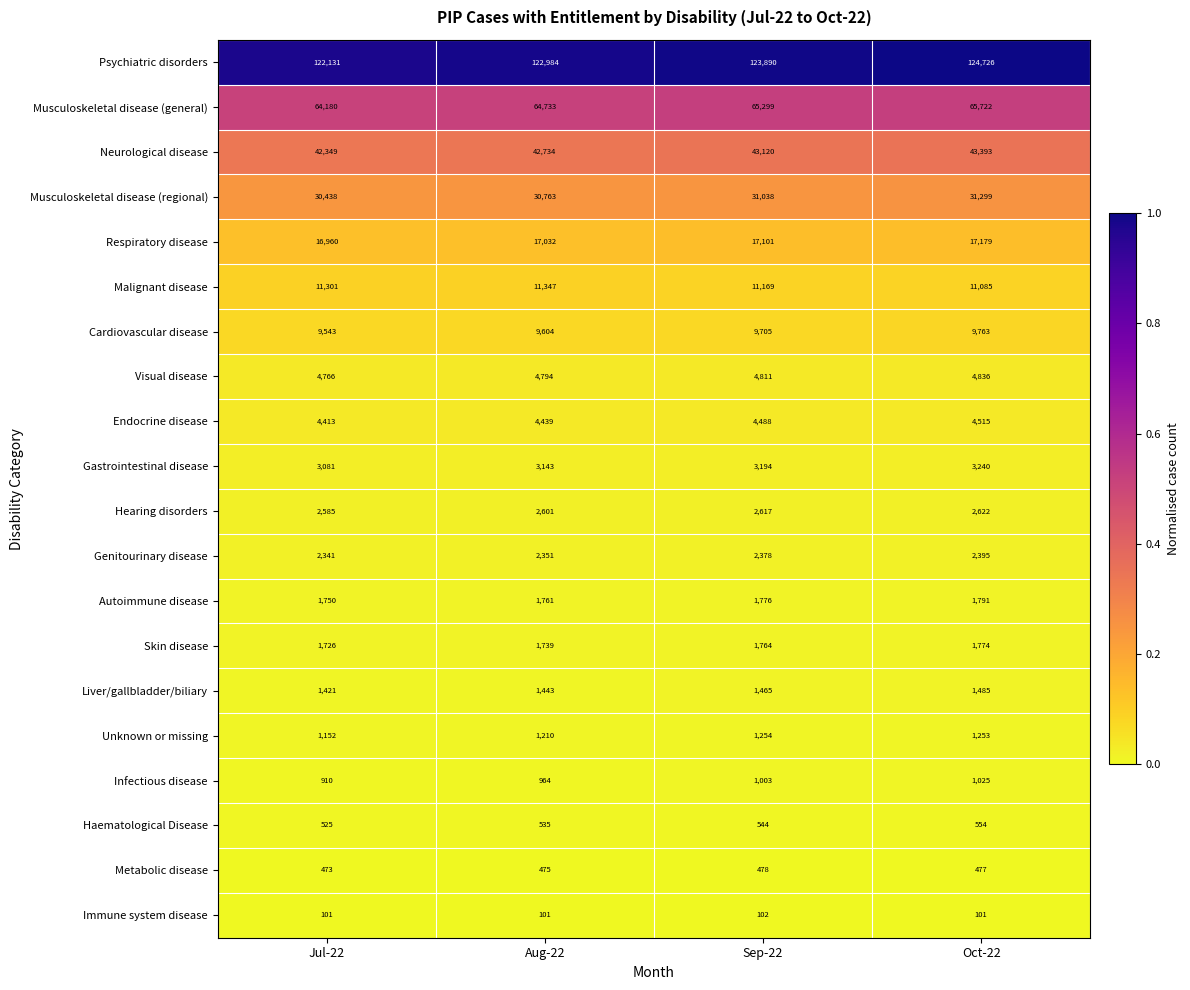

At Sep-22, list the series in order from smallest to largest.

Immune system disease, Metabolic disease, Haematological Disease, Infectious disease, Unknown or missing, Liver/gallbladder/biliary, Skin disease, Autoimmune disease, Genitourinary disease, Hearing disorders, Gastrointestinal disease, Endocrine disease, Visual disease, Cardiovascular disease, Malignant disease, Respiratory disease, Musculoskeletal disease (regional), Neurological disease, Musculoskeletal disease (general), Psychiatric disorders